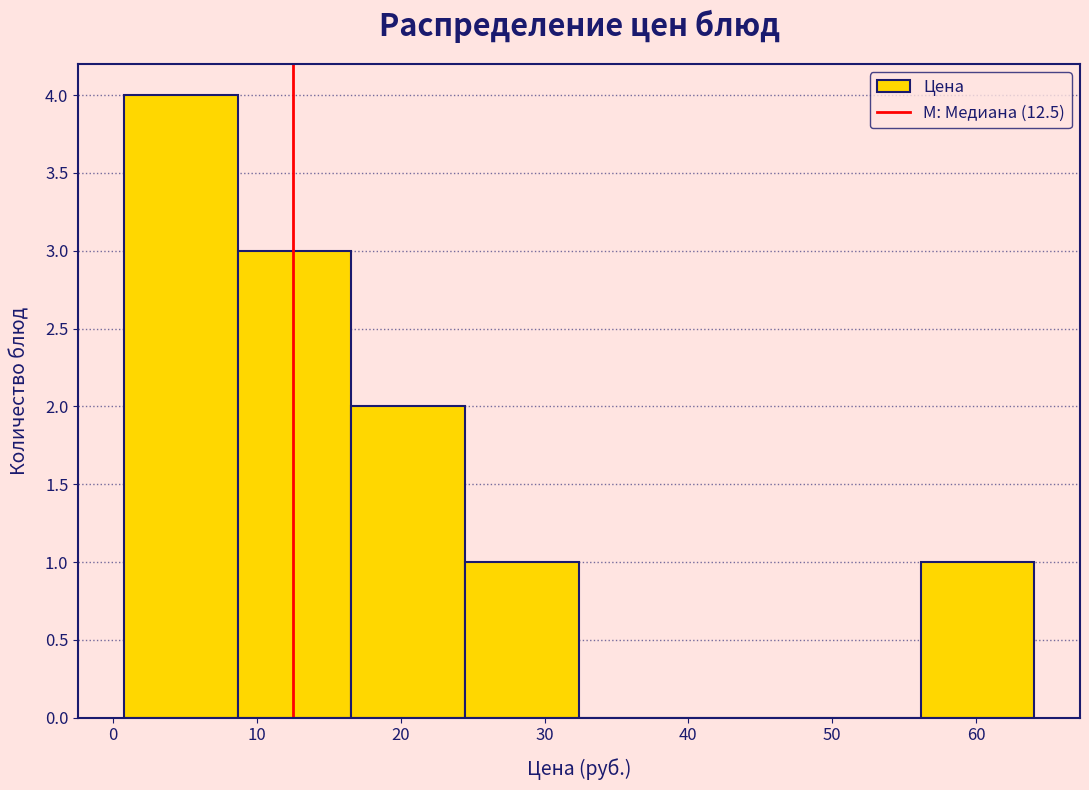

Over which range of the x-axis is the bar tallest?

1 to 9